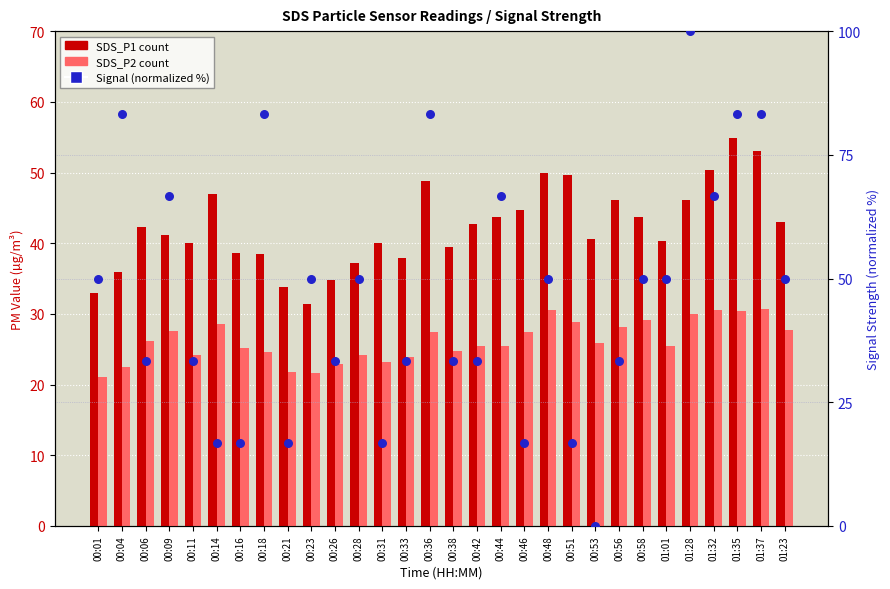

What are all the series names shown in the legend?

SDS_P1, SDS_P2, Signal (normalized %)